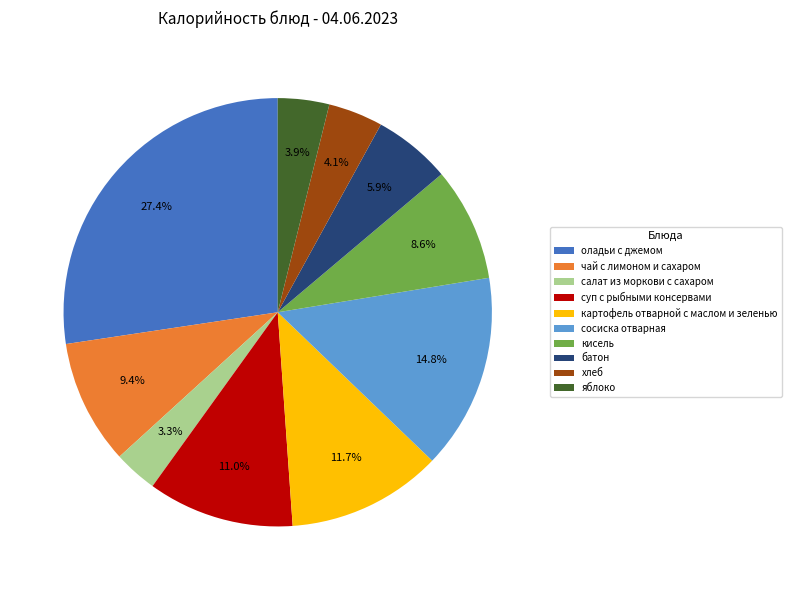

To the nearest percent, what is the difference between the largest and smallest slice percentages?

24%